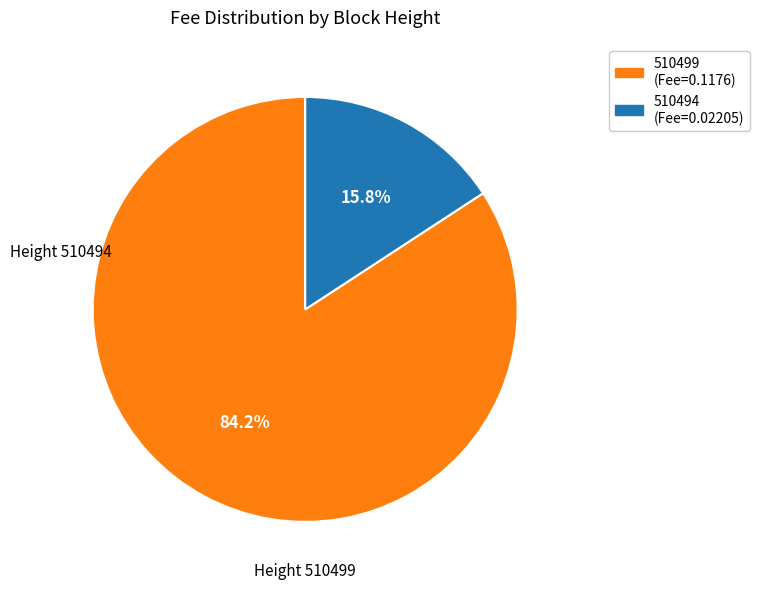

The 510499 slice represents 42% of the pie. True or false?

False